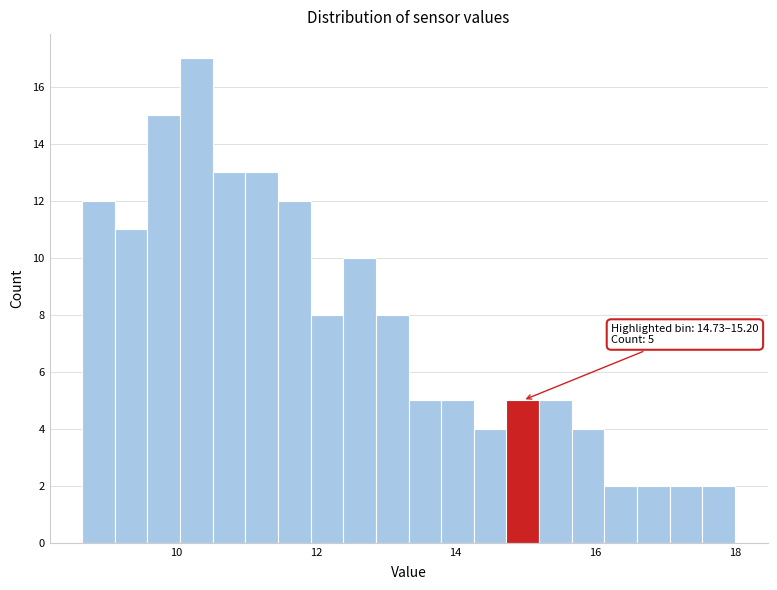

Read against the x-axis, roughly where is the centre of the tallest bar?

10.2